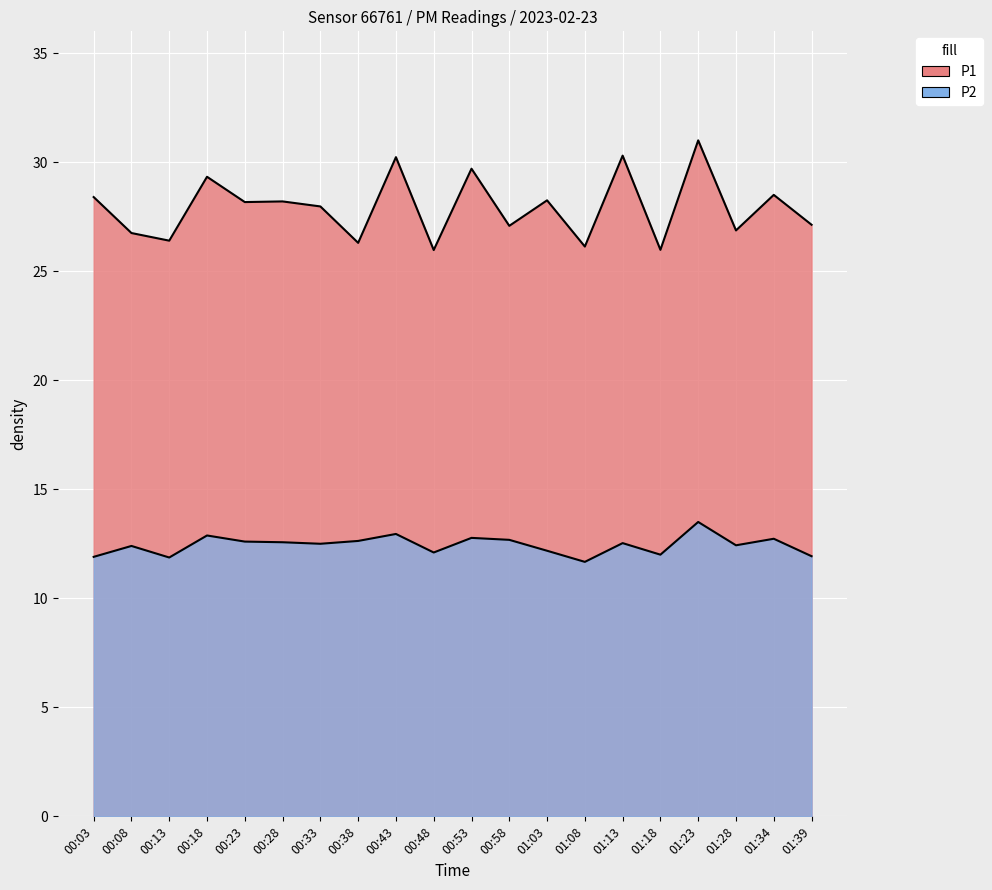

Which category has the lowest value in the P2 series?

01:08